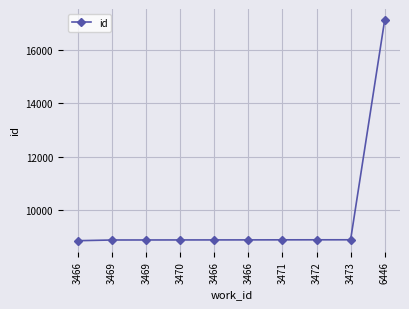

Reading left to right, what are all the values shown in this chart?

3466=8866	3469=8892	3469=8893	3470=8894	3466=8895	3466=8896	3471=8898	3472=8899	3473=8900	6446=17113